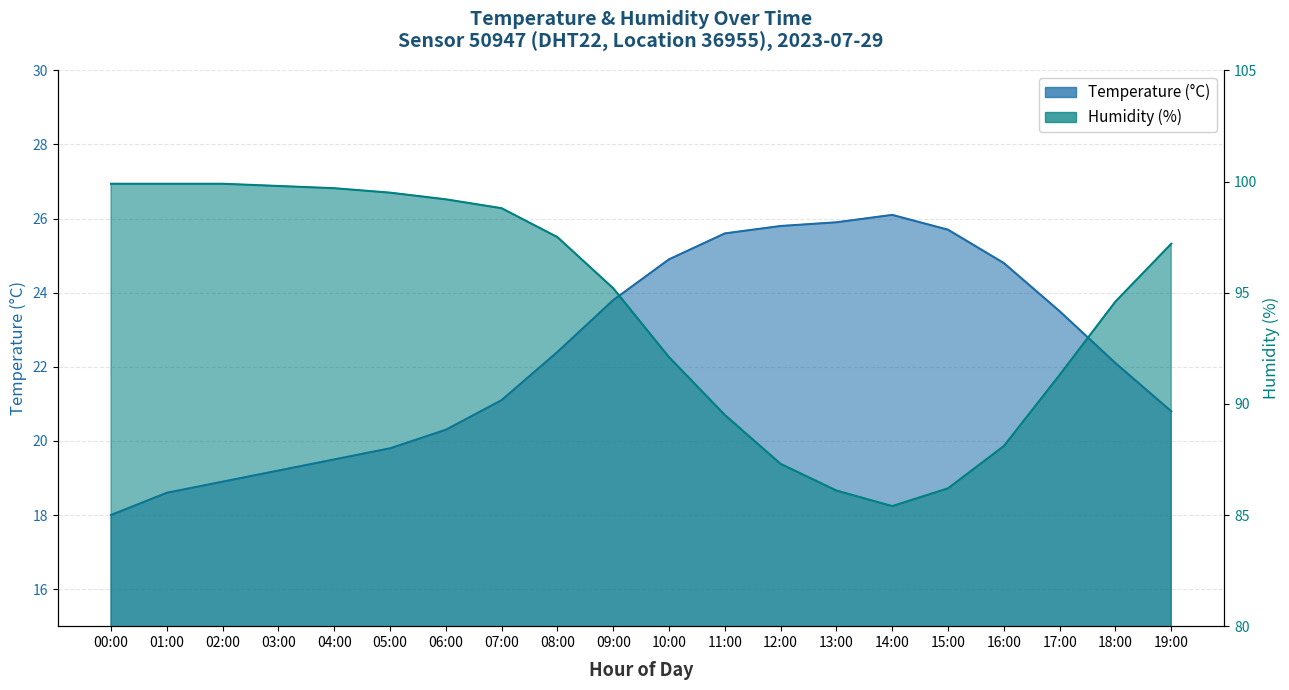

Reading right to left, what are all the values shown in this chart?

temperature: 20.8	22.1	23.5	24.8	25.7	26.1	25.9	25.8	25.6	24.9	23.8	22.4	21.1	20.3	19.8	19.5	19.2	18.9	18.6	18.0
humidity: 97.2	94.6	91.3	88.1	86.2	85.4	86.1	87.3	89.5	92.1	95.2	97.5	98.8	99.2	99.5	99.7	99.8	99.9	99.9	99.9